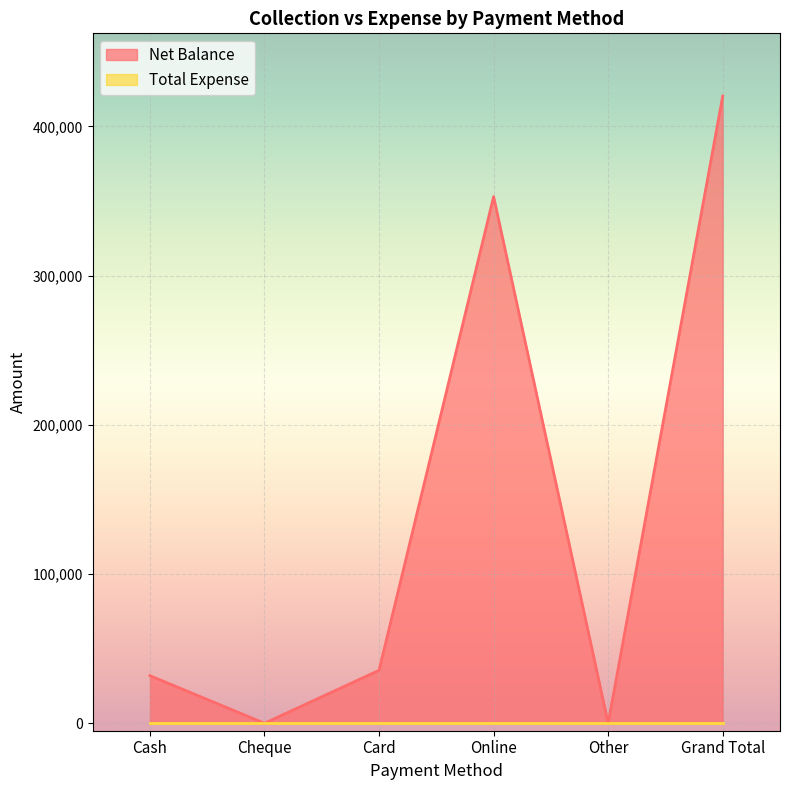

Reading left to right, what are all the values shown in this chart?

31900	0	35500	353000	0	420400